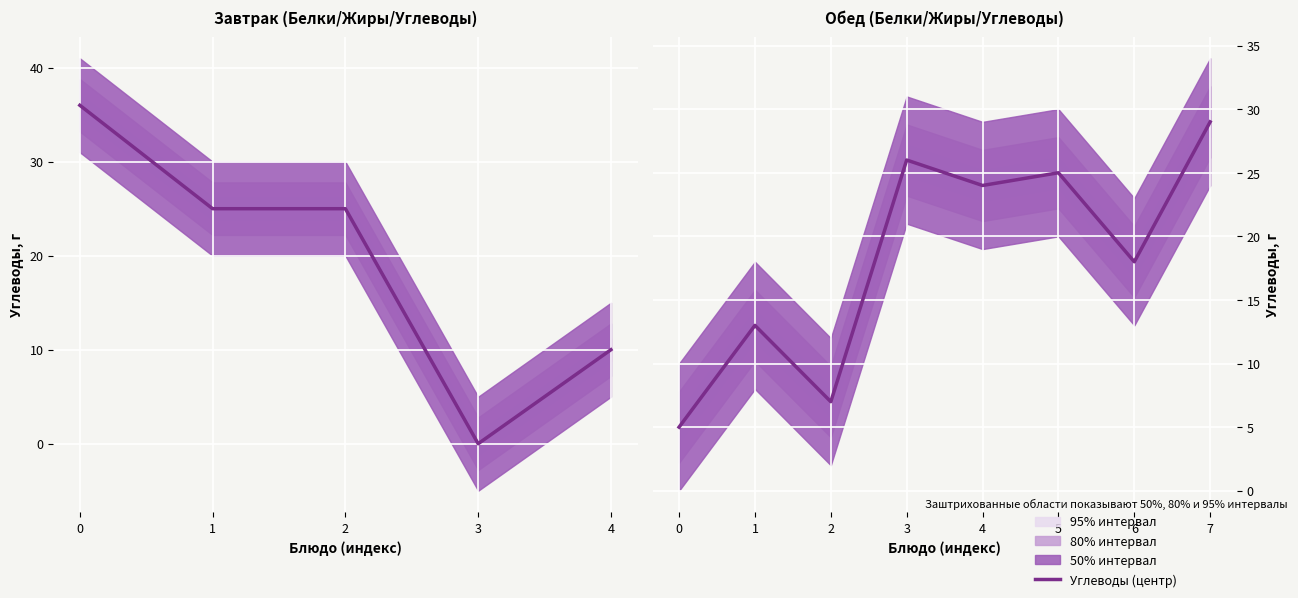

At which label does the data first exceed 24?

3